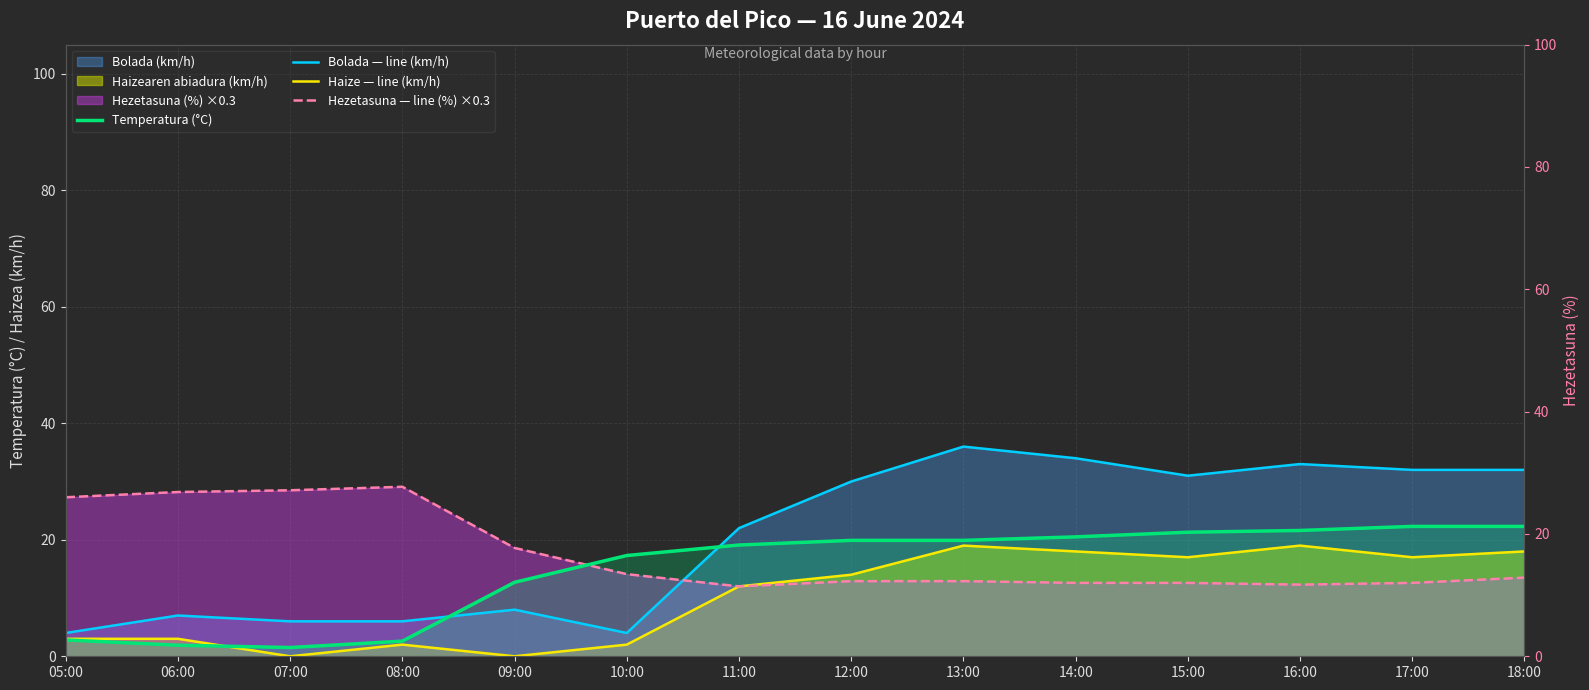

What is the total value across all series at 18:00?

85.8